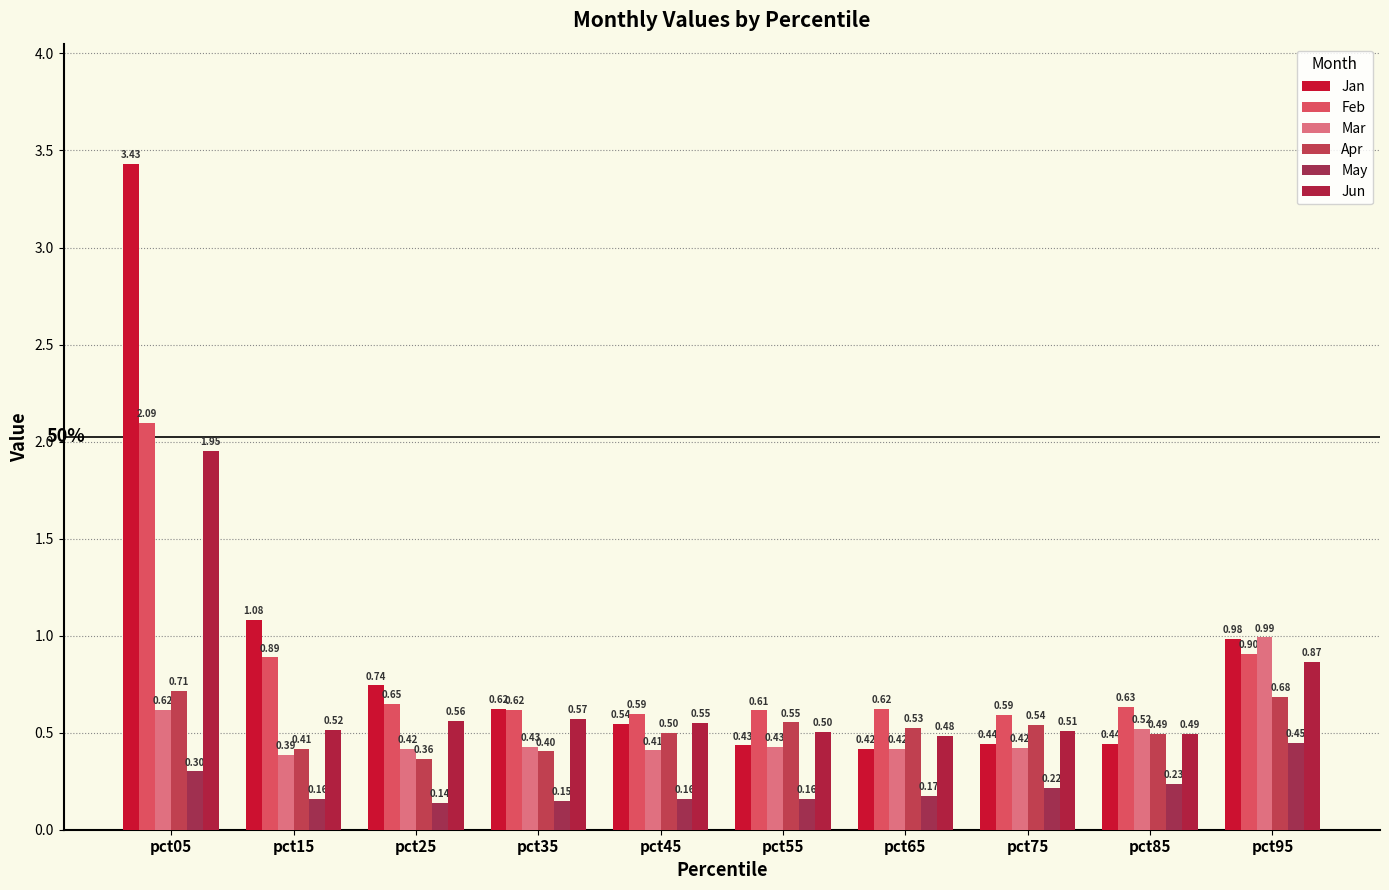

What is the smallest value displayed?

0.1